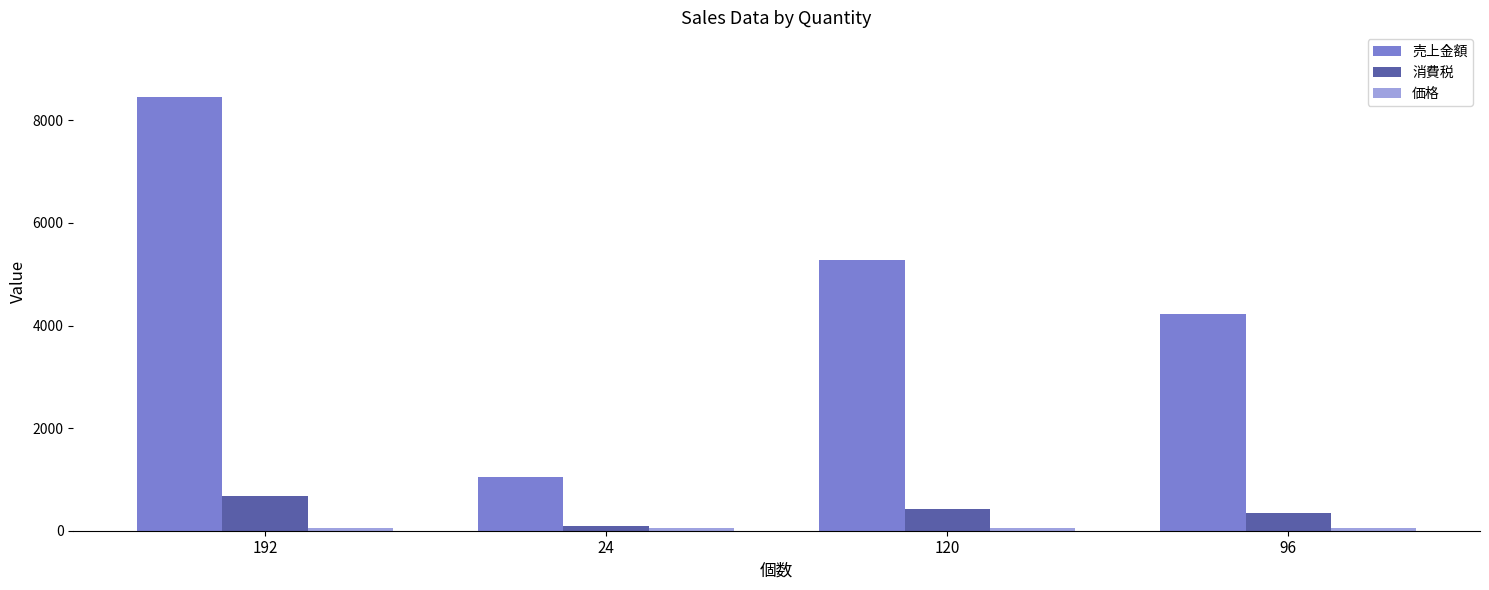

What is the maximum value for 消費税?

675.8